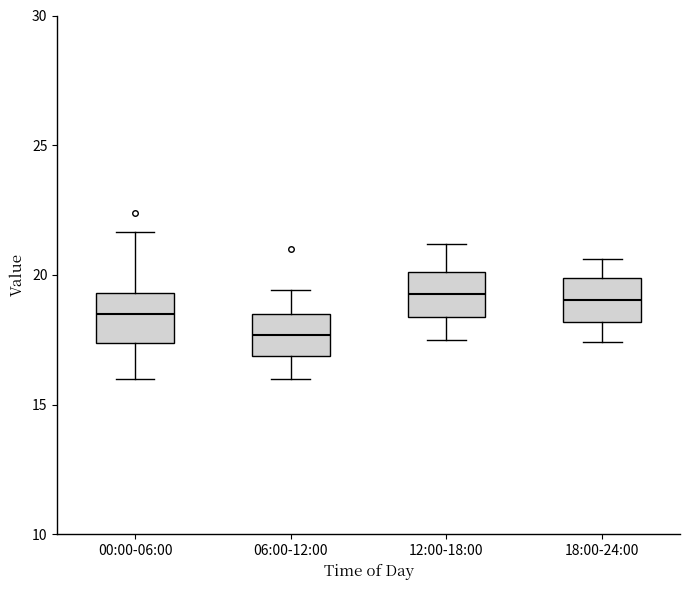

Which box's median line is the lowest?

06:00-12:00